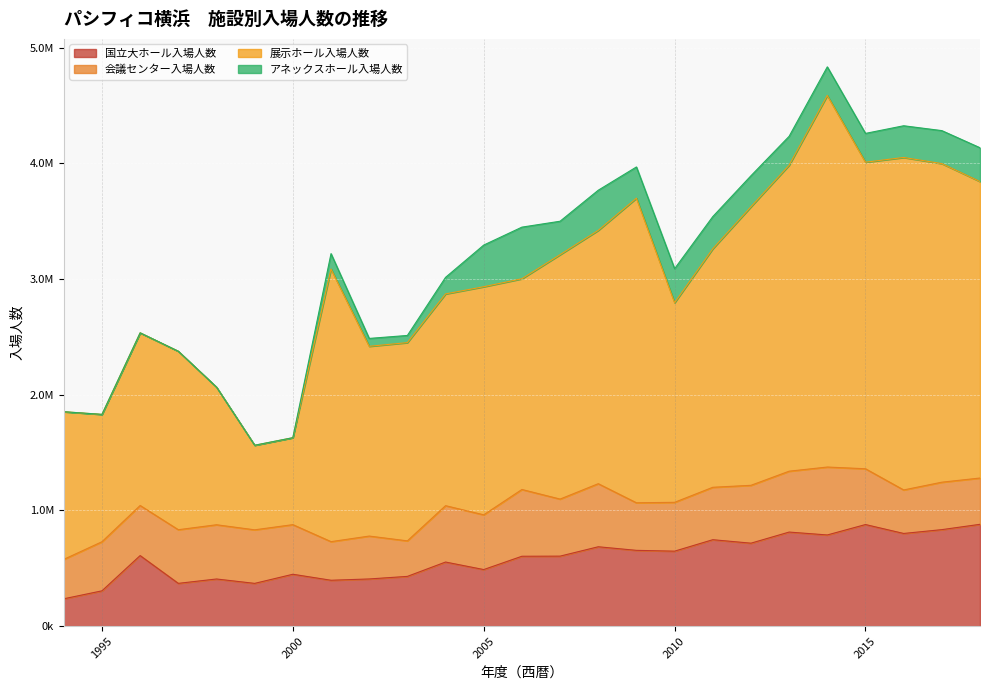

Does the chart display data point markers on the line(s)?

No